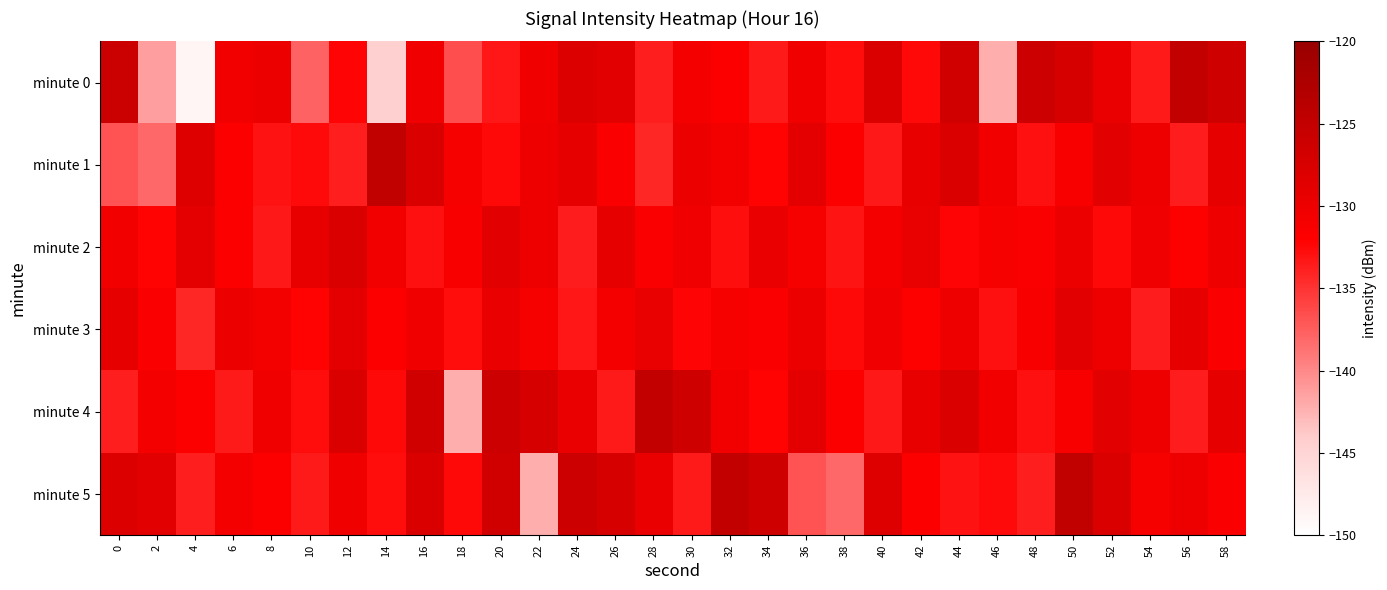

Rank the series by their maximum value, from highest to lowest.

minute 1, minute 5, minute 0, minute 4, minute 2, minute 3